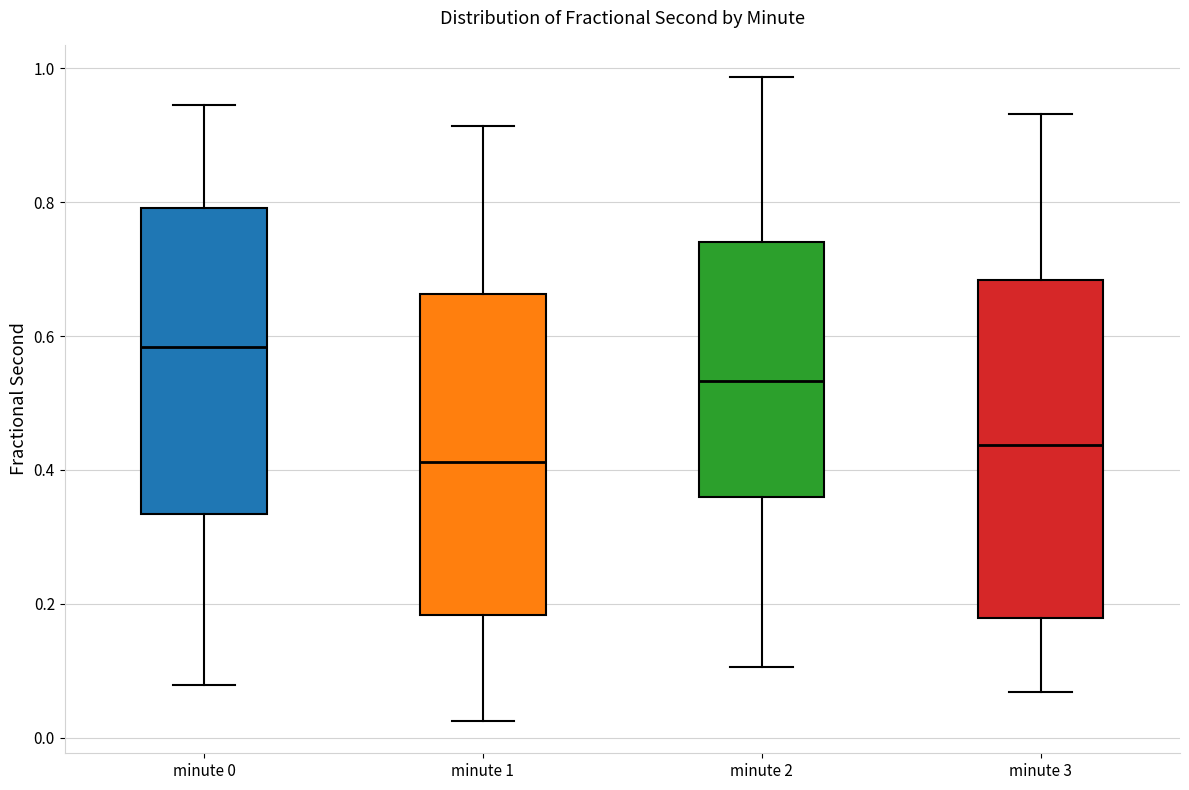

Reading left to right, read every box against the y-axis: the position of its median line, the range the box covers, and the ends of its whiskers. The values are not printed on the chart, so give them approximately, as read against the axis.

minute 0: median 0.58, box 0.34 to 0.80, whiskers 0.08 to 0.94
minute 1: median 0.42, box 0.18 to 0.66, whiskers 0.02 to 0.92
minute 2: median 0.54, box 0.36 to 0.74, whiskers 0.10 to 0.98
minute 3: median 0.44, box 0.18 to 0.68, whiskers 0.06 to 0.94